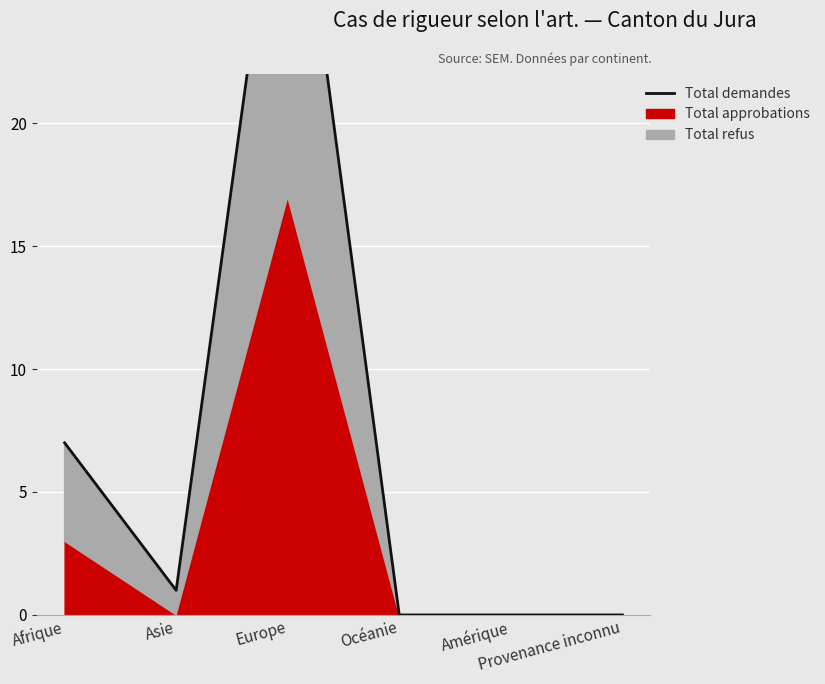

List the labels in order of value, smallest first.

Océanie, Amérique, Provenance inconnu, Asie, Afrique, Europe